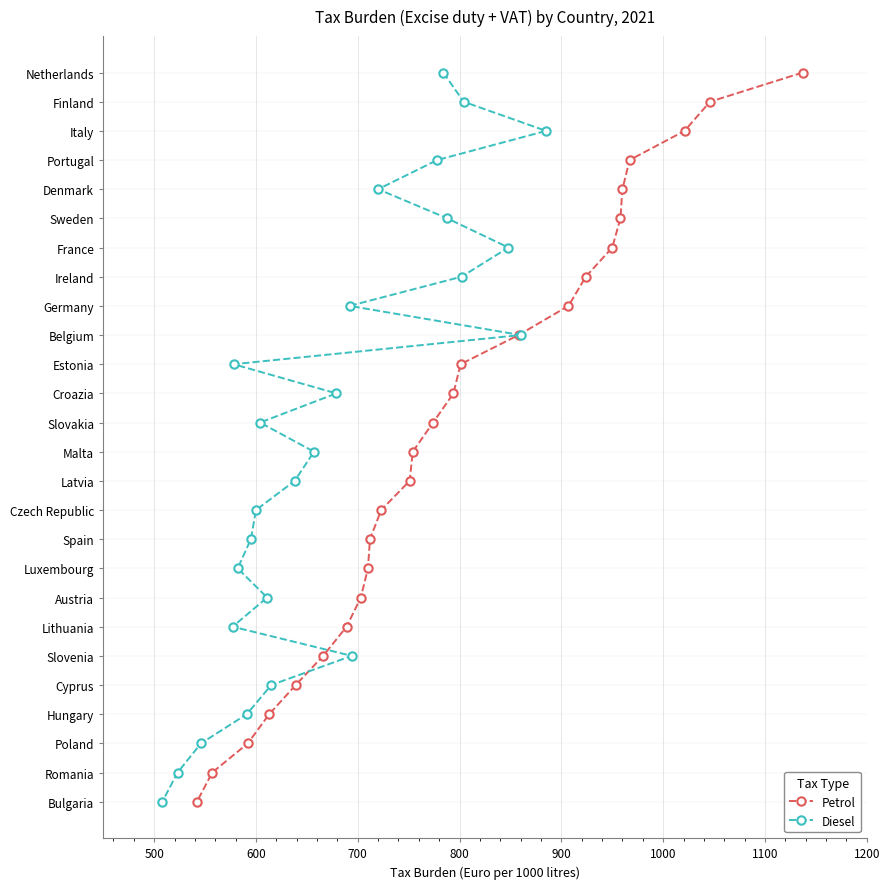

Rank the series by their maximum value, from highest to lowest.

Petrol, Diesel